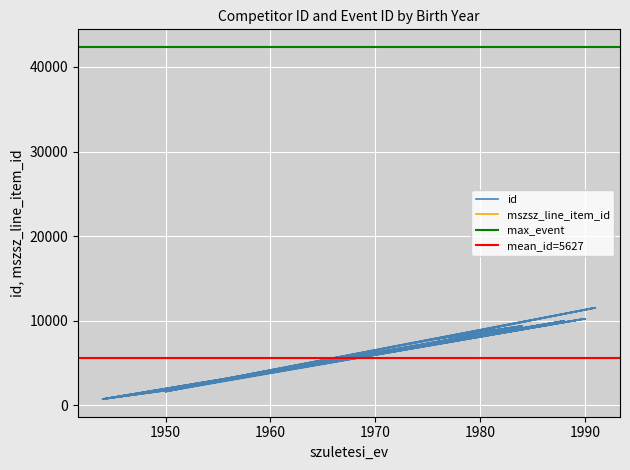

What is the minimum value shown in the chart?

724